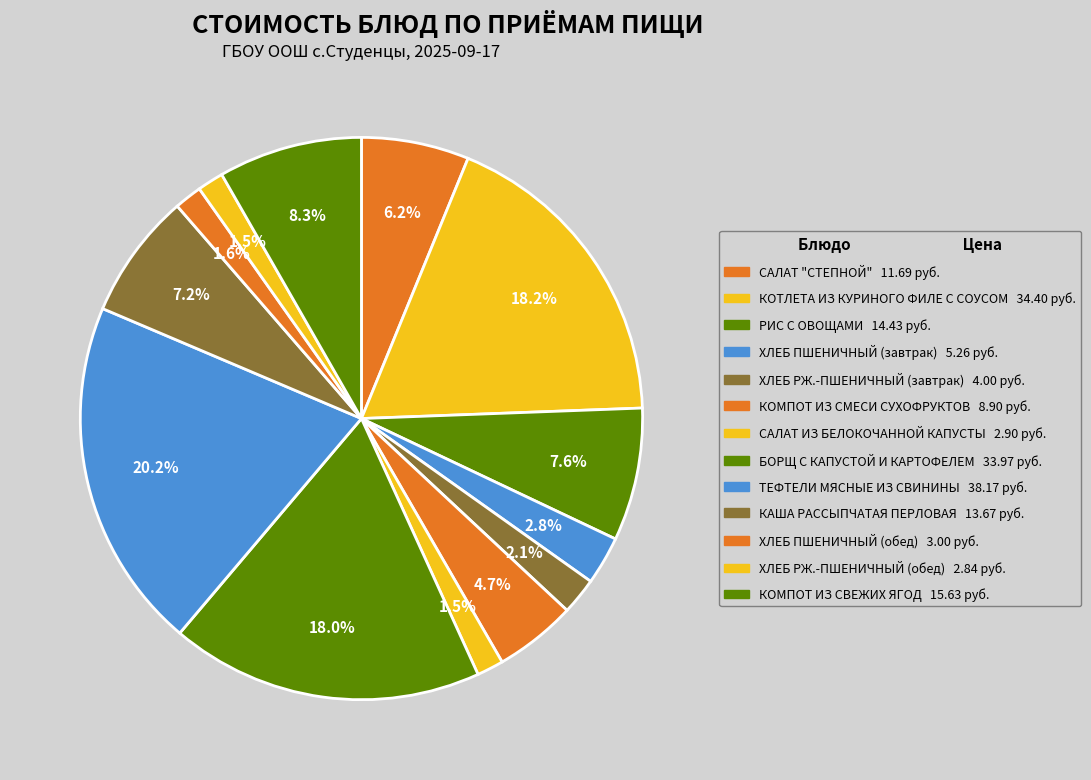

What is the total percentage of ХЛЕБ РЖ.-ПШЕНИЧНЫЙ (обед) and КОМПОТ ИЗ СМЕСИ СУХОФРУКТОВ?

6.2%